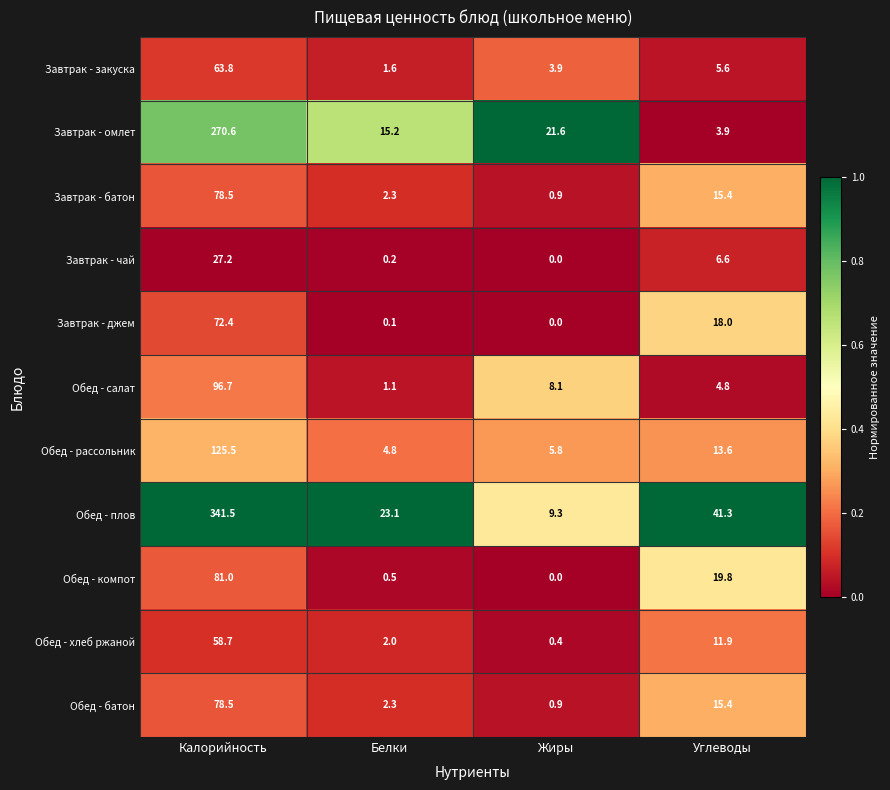

What is the maximum value shown in the chart?

341.5